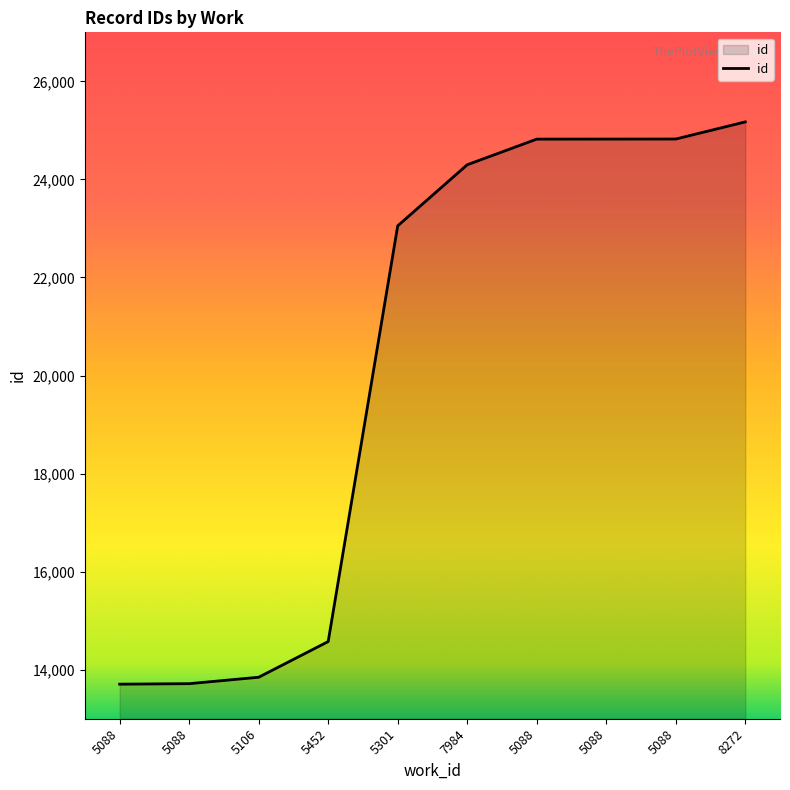

What is the label of the 5th point from the right?

7984